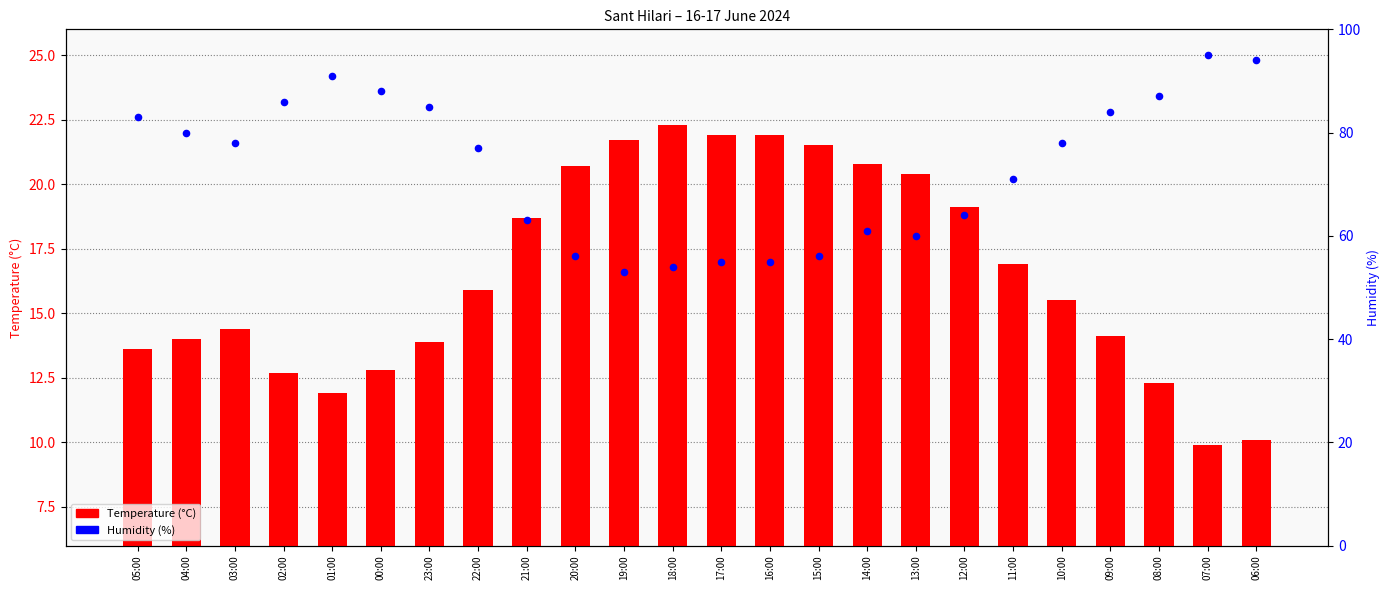

Which series has the widest spread of Y values?

Humidity (%)